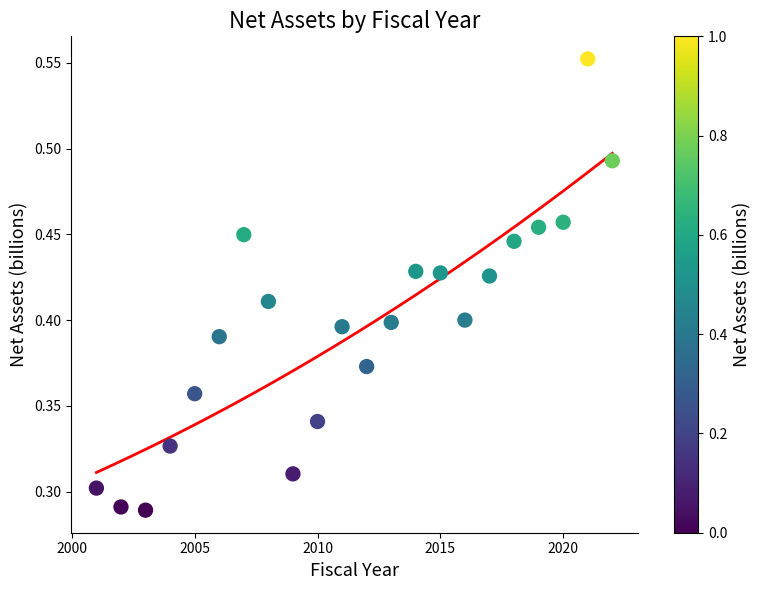

What is the range of X values (max minus min)?

21.0